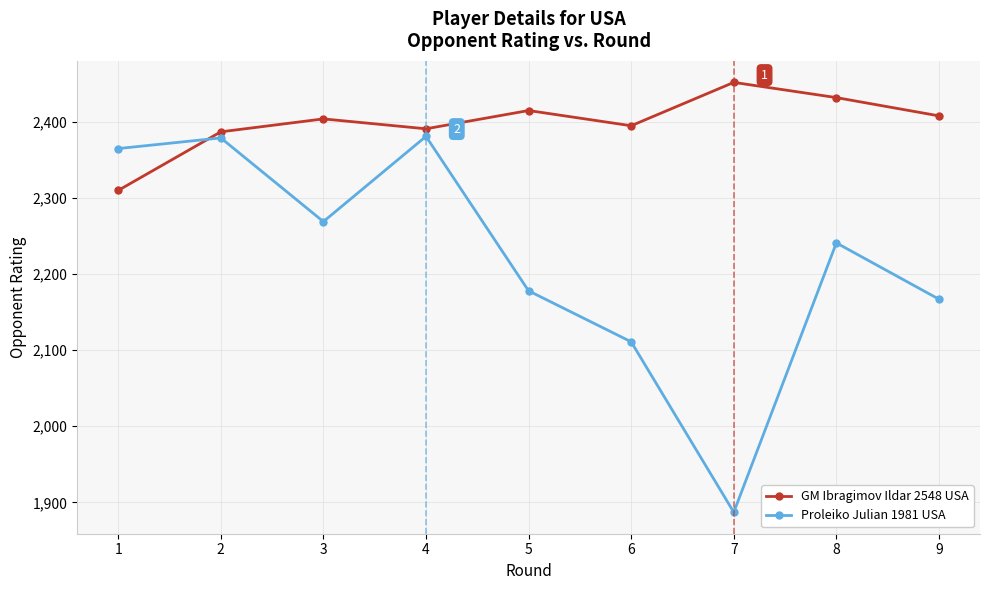

Where is the first local maximum for Proleiko Julian 1981 USA?

2